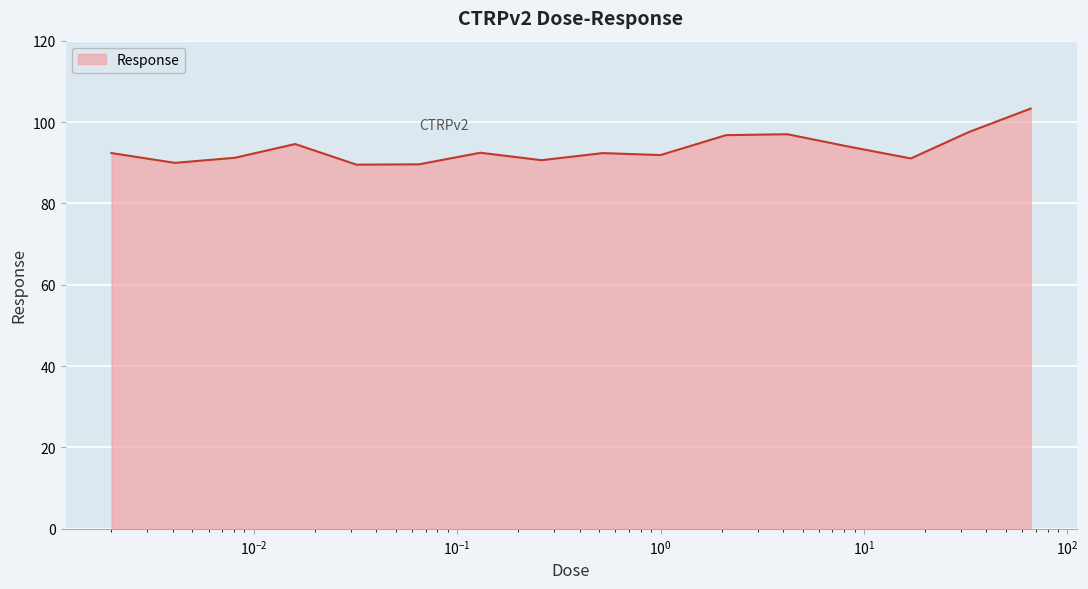

What is the greatest value displayed?

103.3